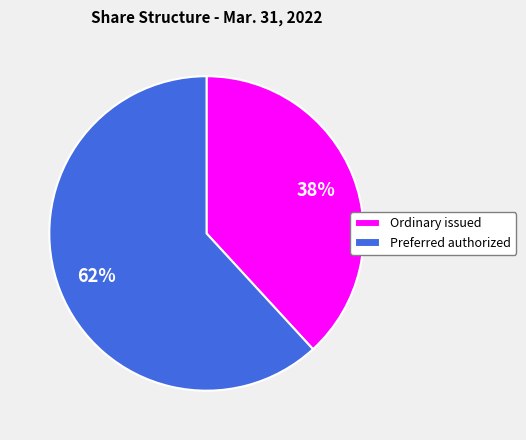

Is there any slice that represents more than half of the pie?

Yes